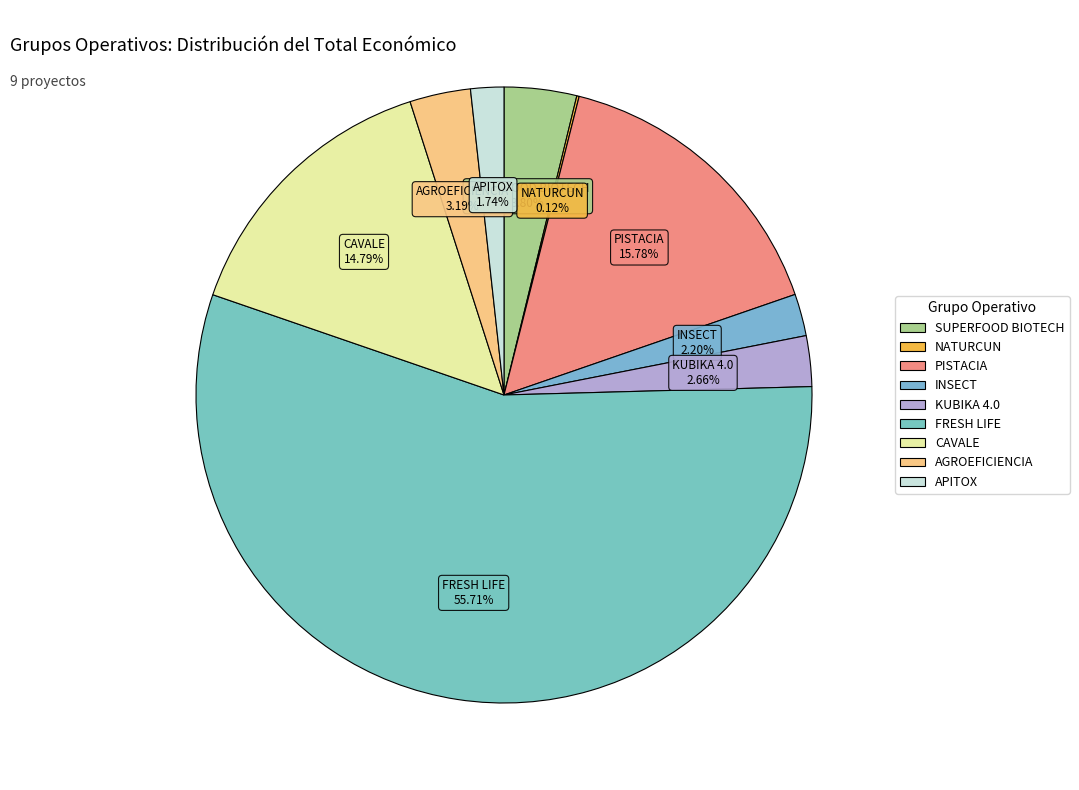

To the nearest percent, what is the difference between the largest and smallest slice percentages?

56%